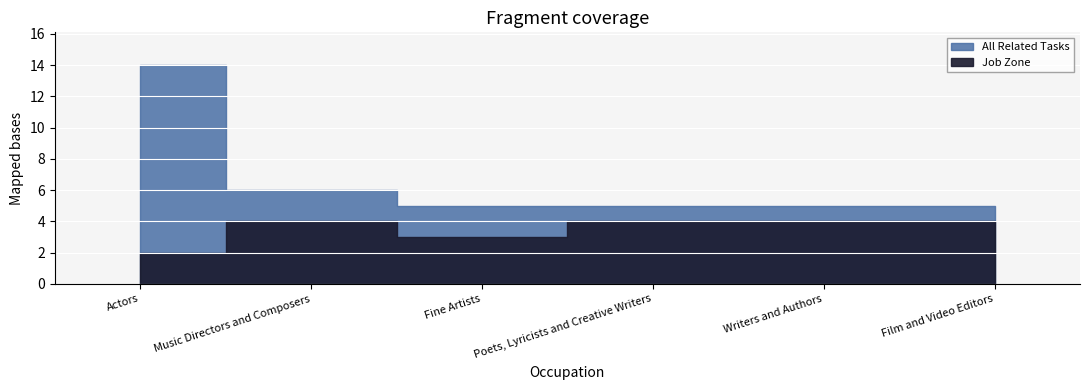

Is it true that Job Zone equals 1 at Fine Artists?

False